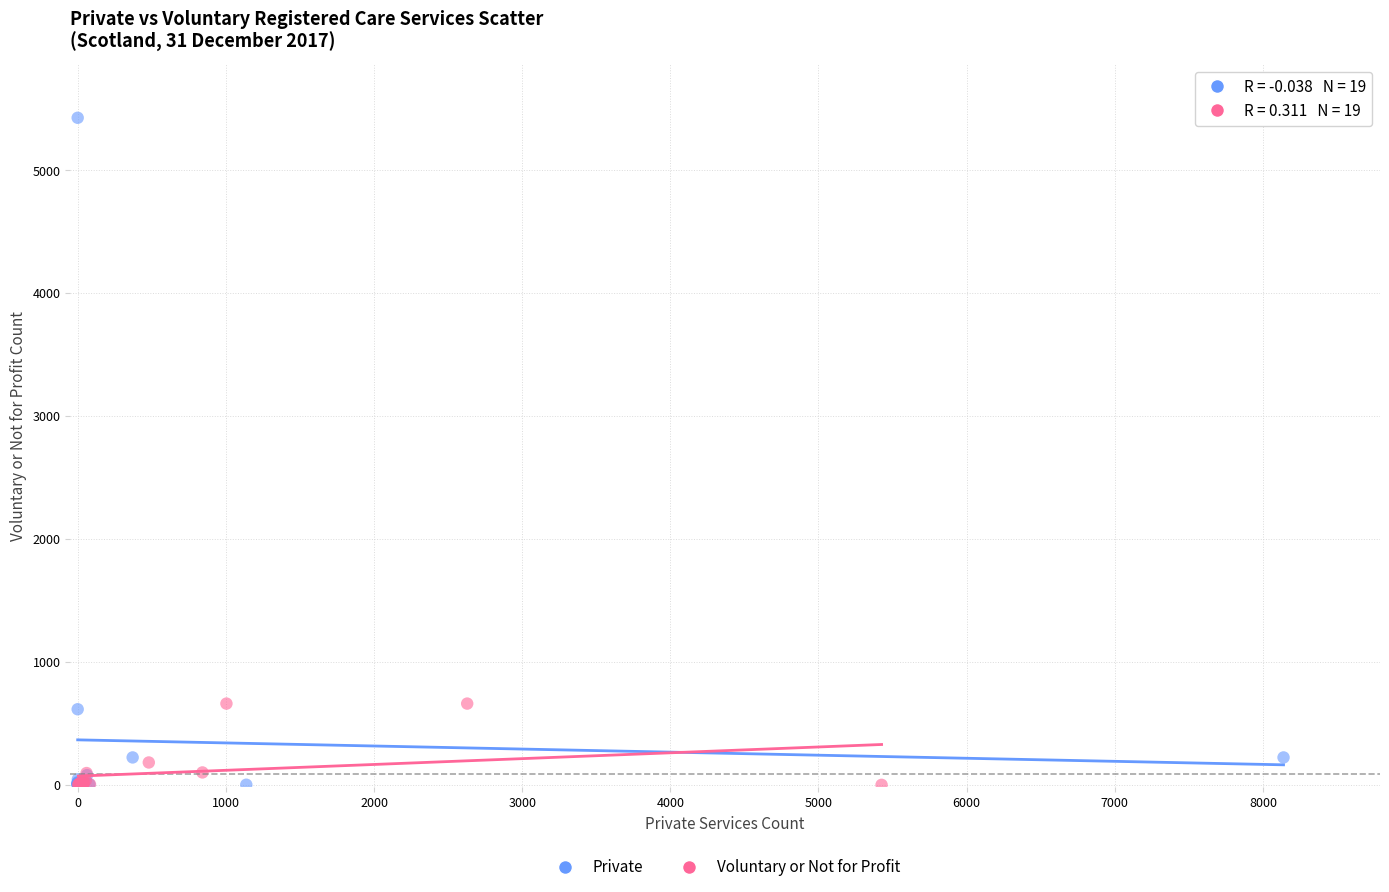

Which series contains the highest Y value?

Private